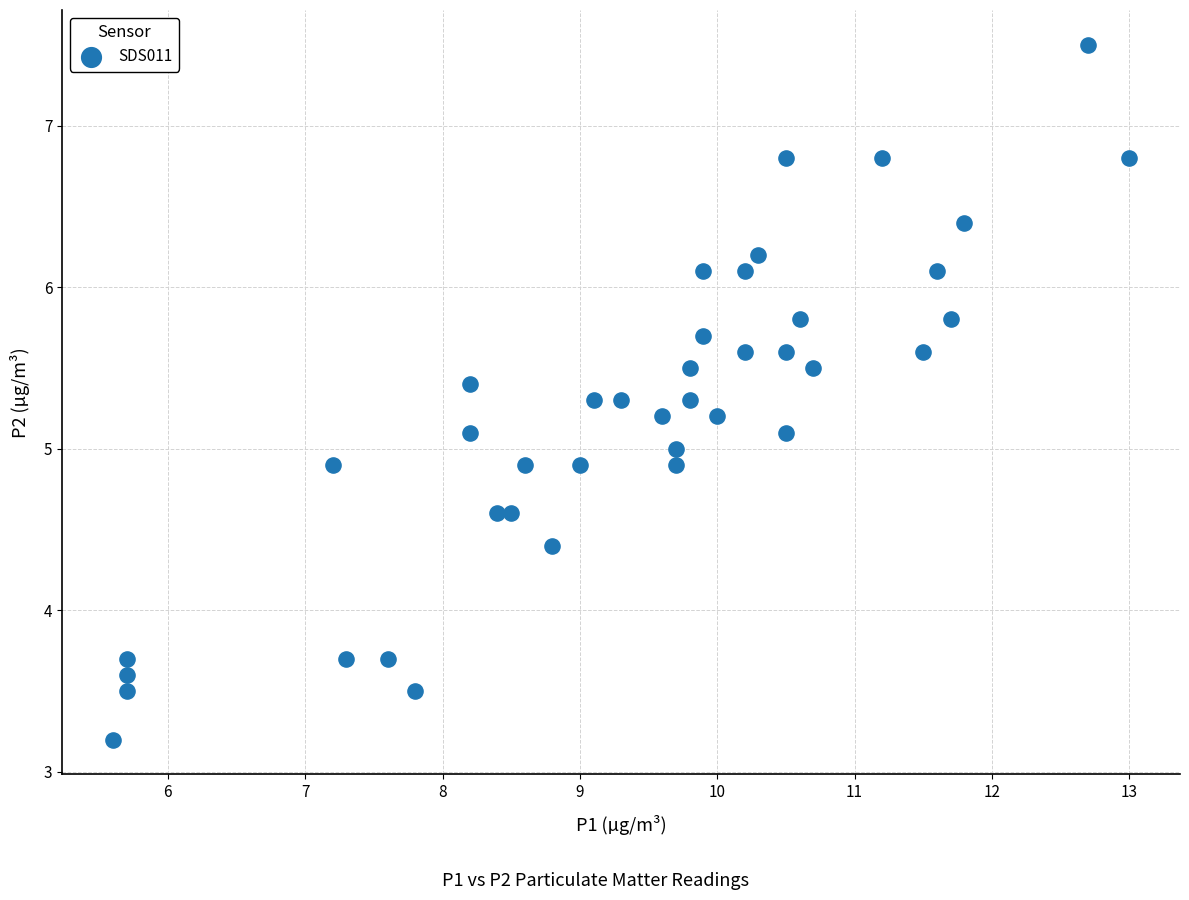

What is the range of X values (max minus min)?

7.4